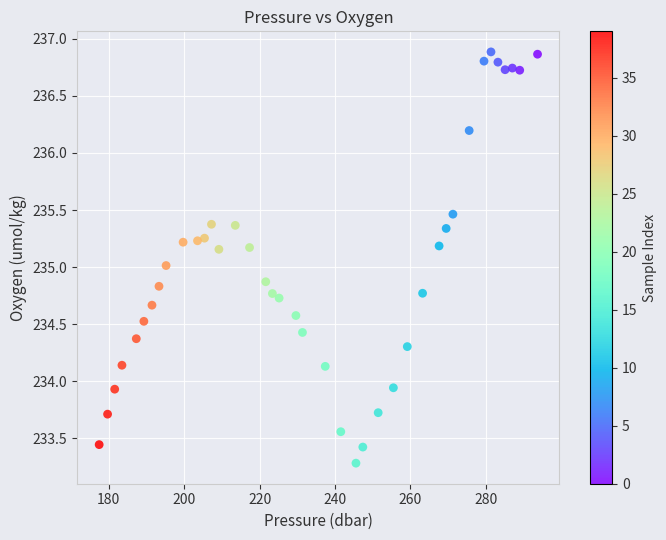

What is the range of Y values (max minus min)?

3.6